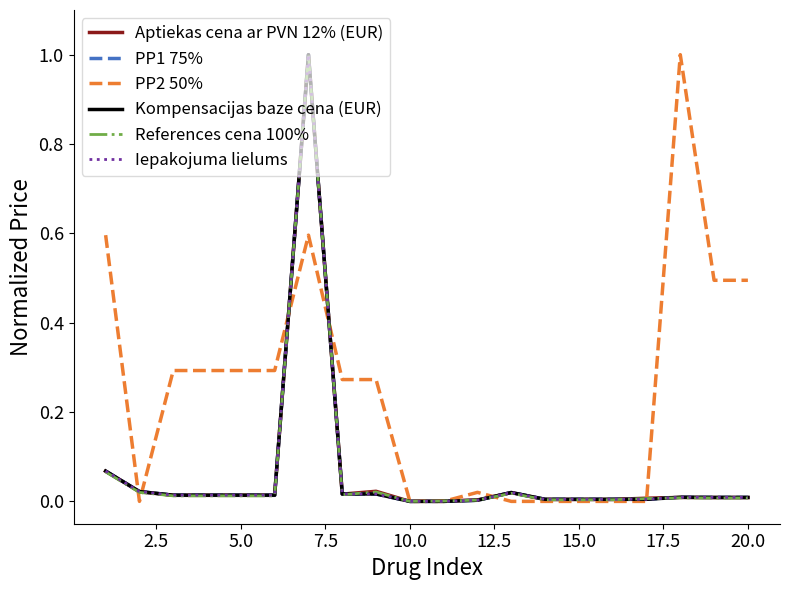

What is the maximum value shown in the chart?

1.0